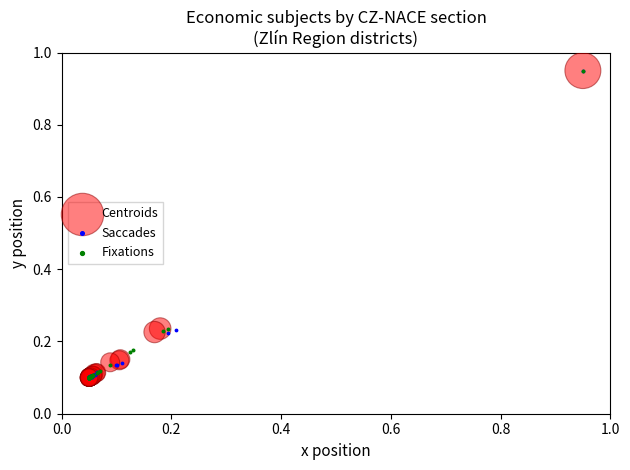

What are all the series names shown in the legend?

Centroids, Saccades, Fixations